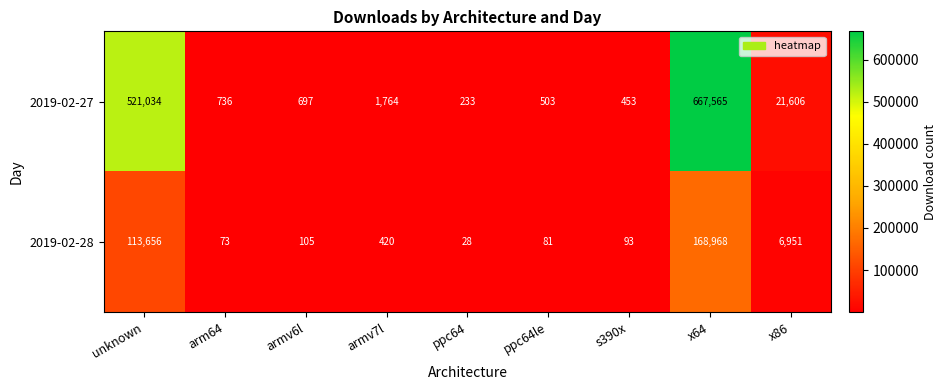

Reading left to right, what are all the values shown in this chart?

2019-02-27: unknown=521034	arm64=736	armv6l=697	armv7l=1764	ppc64=233	ppc64le=503	s390x=453	x64=667565	x86=21606
2019-02-28: unknown=113656	arm64=73	armv6l=105	armv7l=420	ppc64=28	ppc64le=81	s390x=93	x64=168968	x86=6951